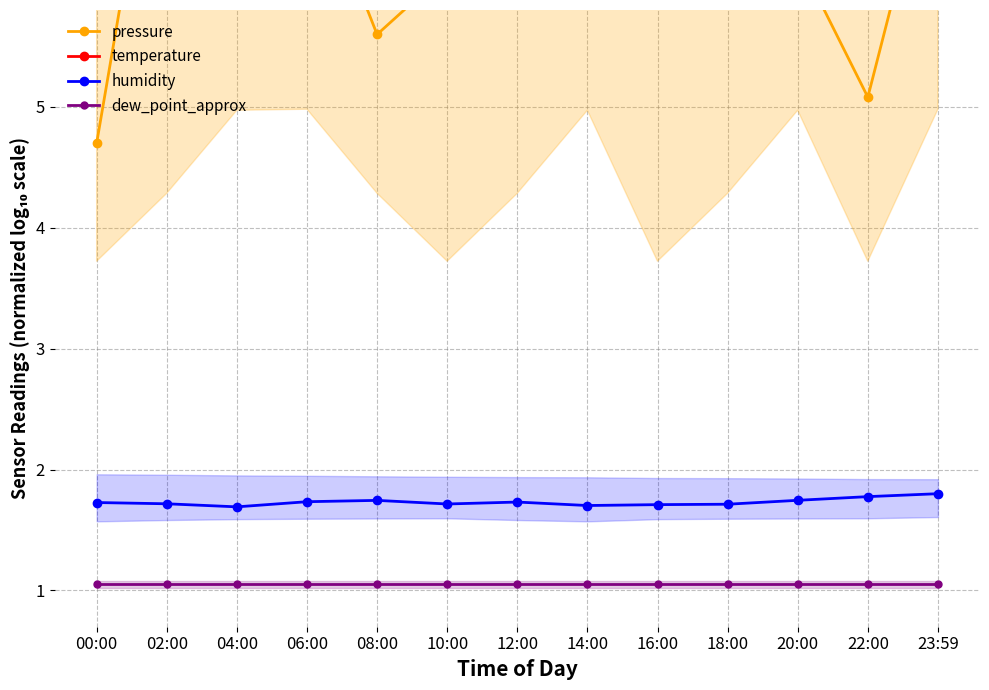

Between 02:00 and 22:00, which series saw the biggest shift?

pressure